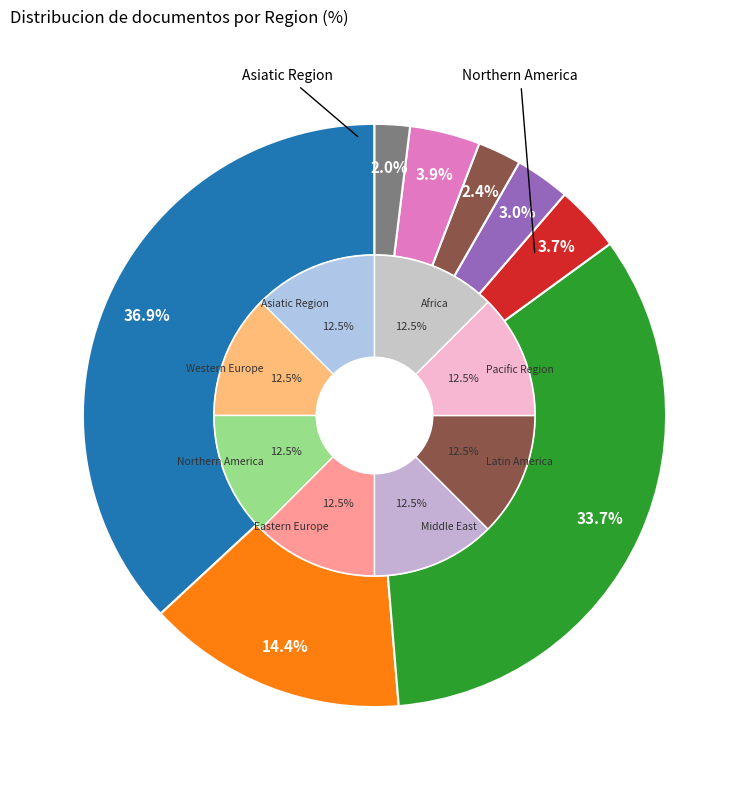

Is it true that Pacific Region is 19% of the pie?

False